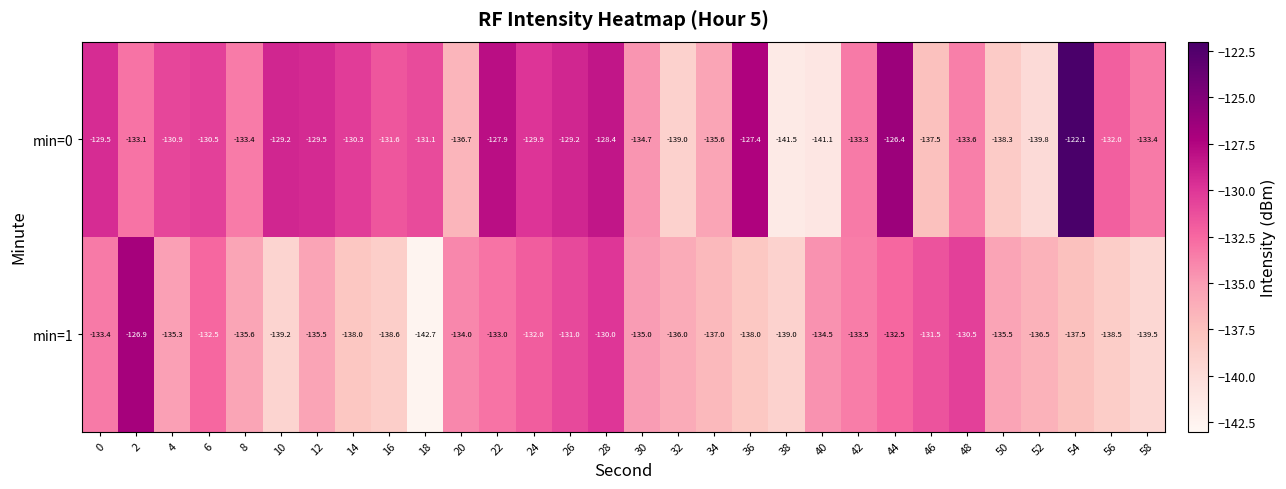

What is the smallest value displayed?

-142.7